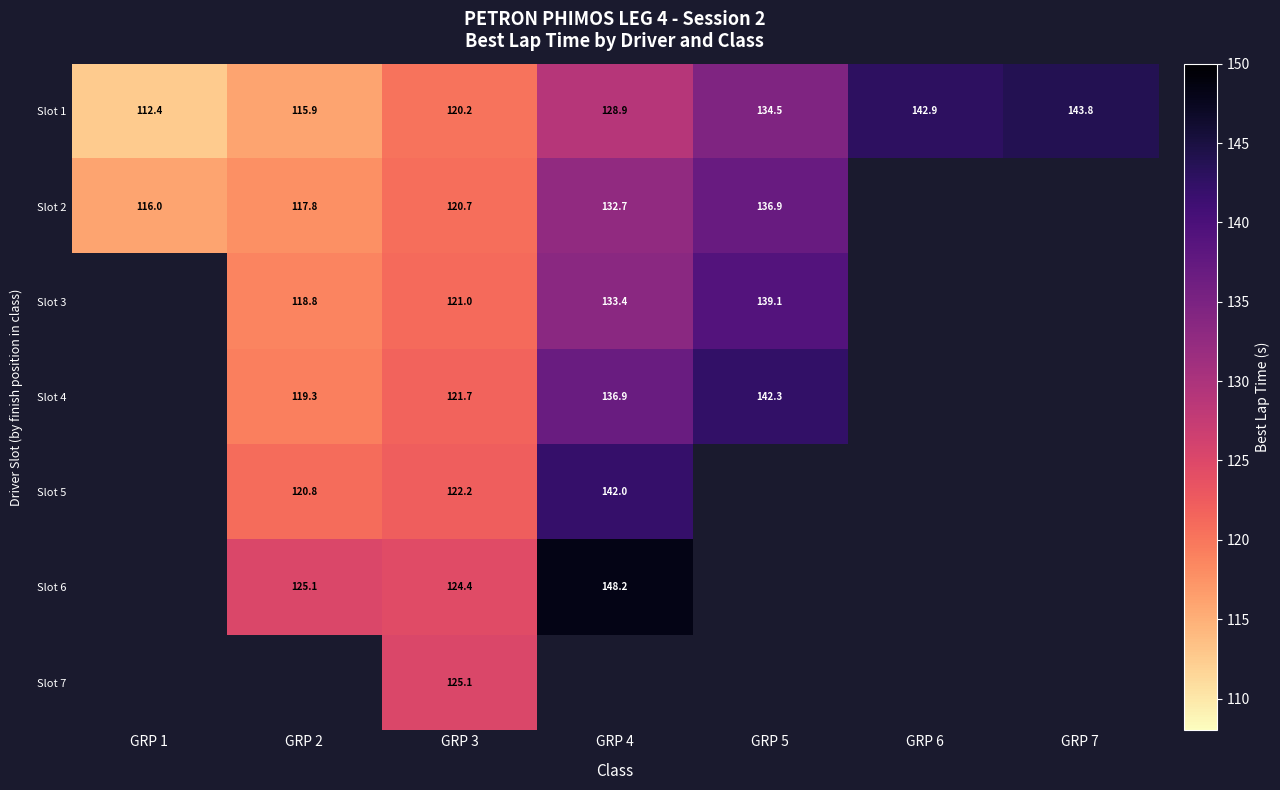

Which category has the highest value across all series?

GRP 4